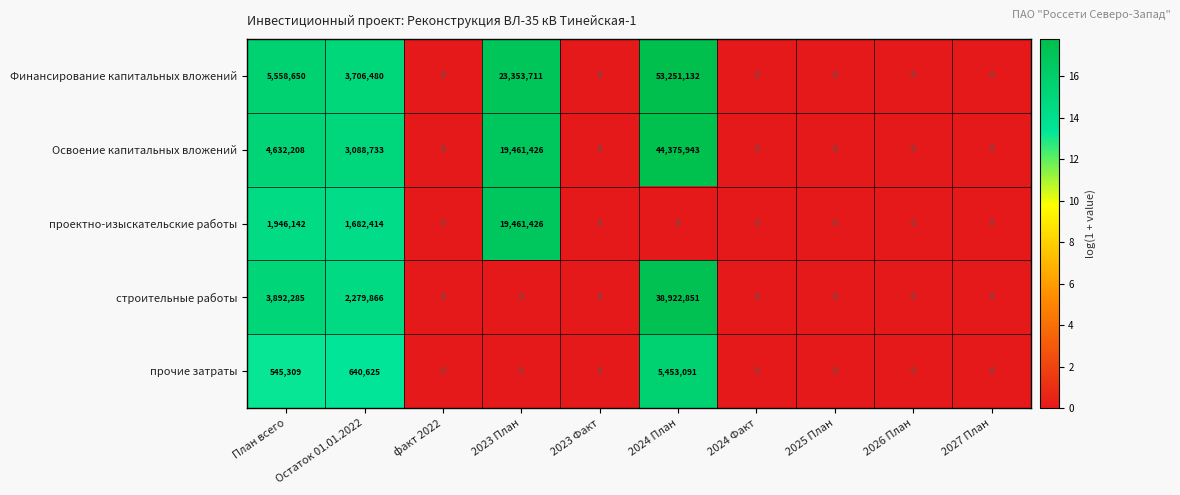

At which label does Финансирование капитальных вложений reach its peak?

2024 План